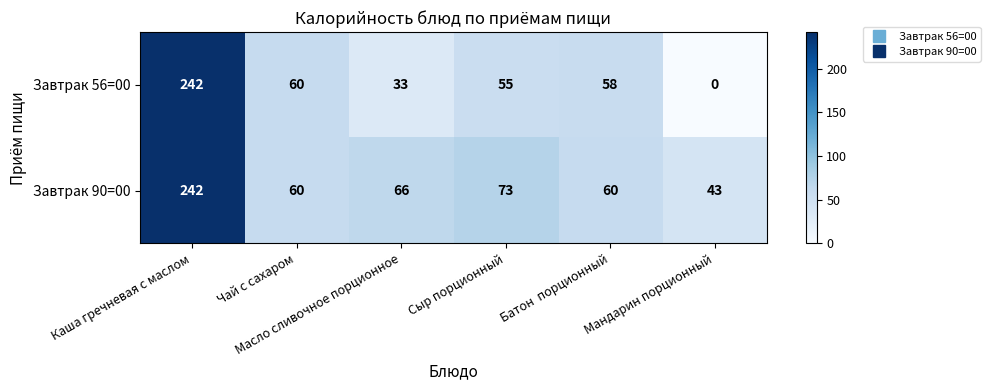

What is the total value across all series at Сыр порционный?

128